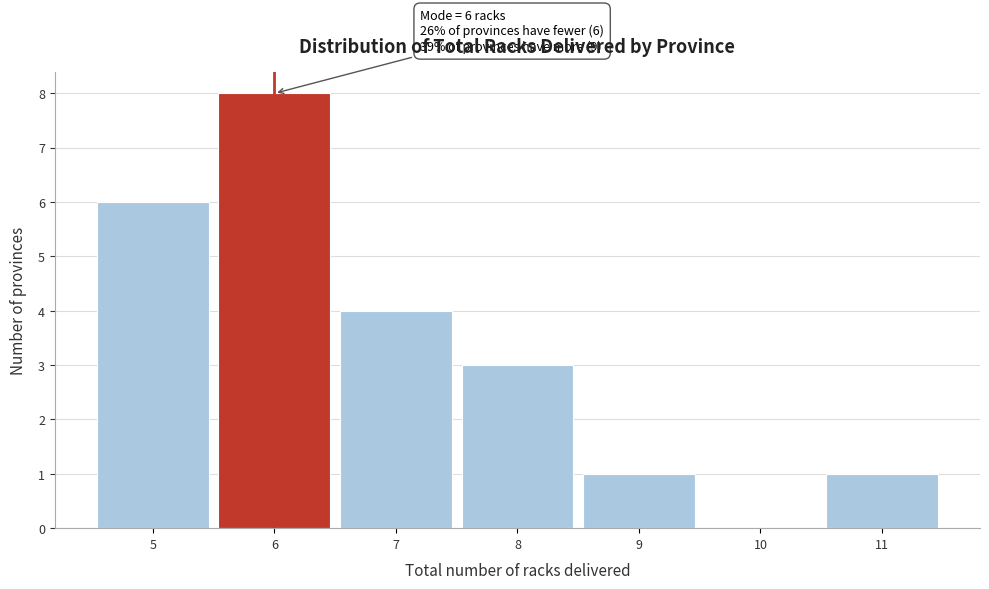

Which range on the x-axis has the tallest bar?

5.5 to 6.5